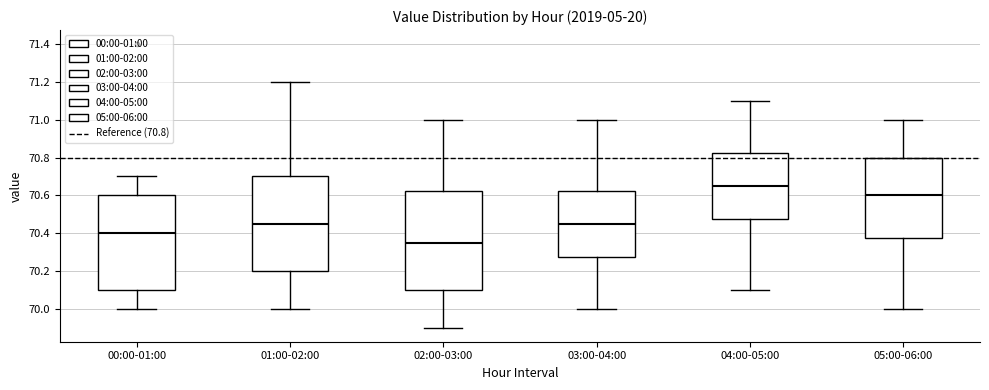

Reading left to right, transcribe this box plot: for each box, give where its median line is, the range the box spans, and where its two whiskers end, as read against the y-axis. The values are not printed on the chart, so give them approximately, as read against the axis.

00:00-01:00: median 70.40, box 70.10 to 70.60, whiskers 70.00 to 70.70
01:00-02:00: median 70.46, box 70.20 to 70.70, whiskers 70.00 to 71.20
02:00-03:00: median 70.36, box 70.10 to 70.62, whiskers 69.90 to 71.00
03:00-04:00: median 70.46, box 70.28 to 70.62, whiskers 70.00 to 71.00
04:00-05:00: median 70.66, box 70.48 to 70.82, whiskers 70.10 to 71.10
05:00-06:00: median 70.60, box 70.38 to 70.80, whiskers 70.00 to 71.00